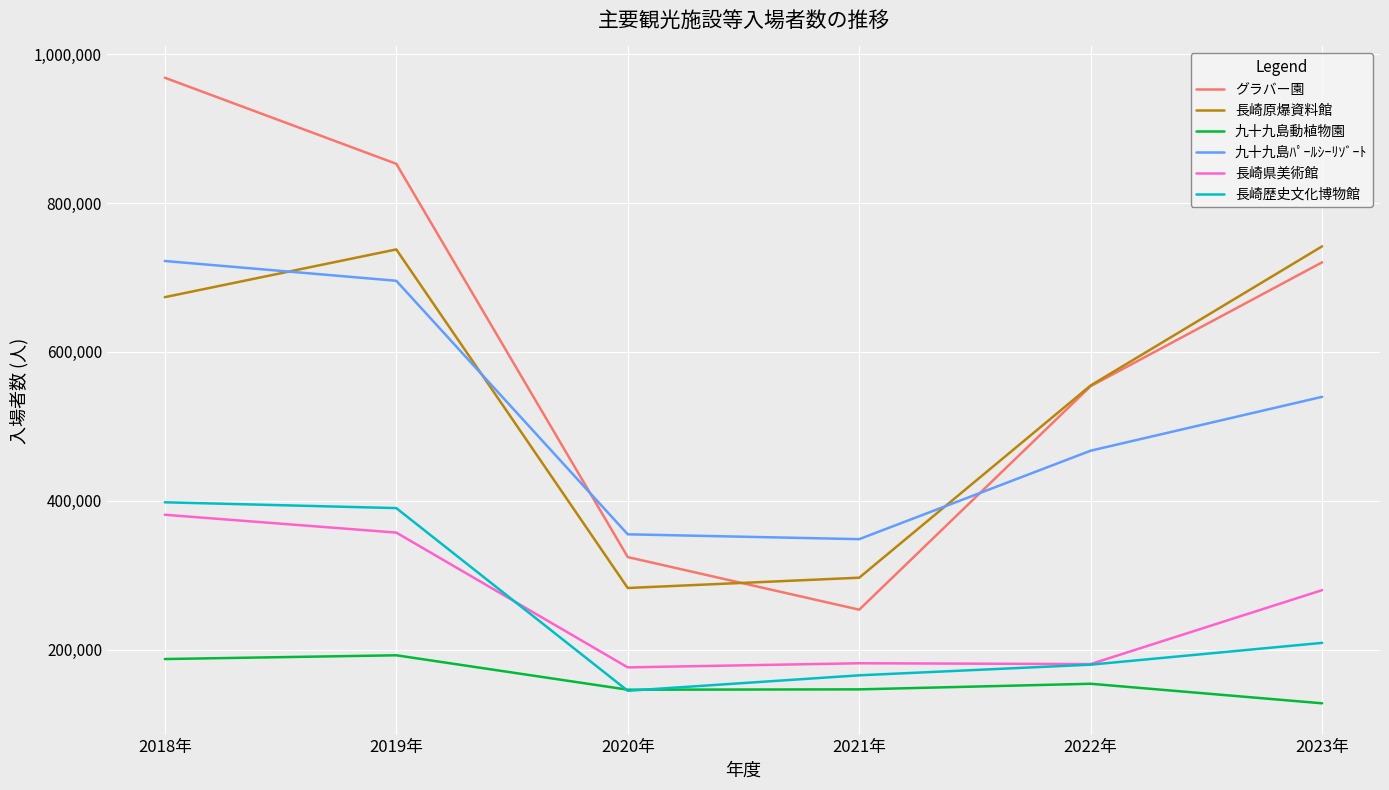

What is the difference between the 九十九島ﾊﾟｰﾙｼｰﾘｿﾞｰﾄ values at 2022年 and 2021年?

118882